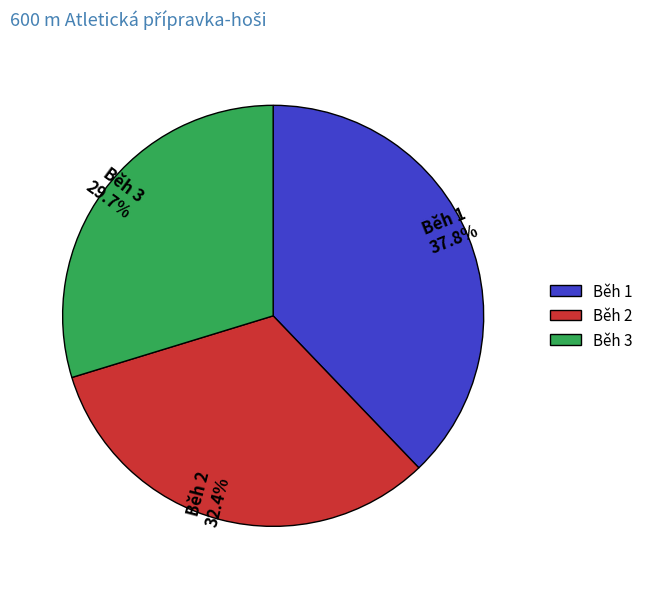

Which slice is the largest?

Běh 1